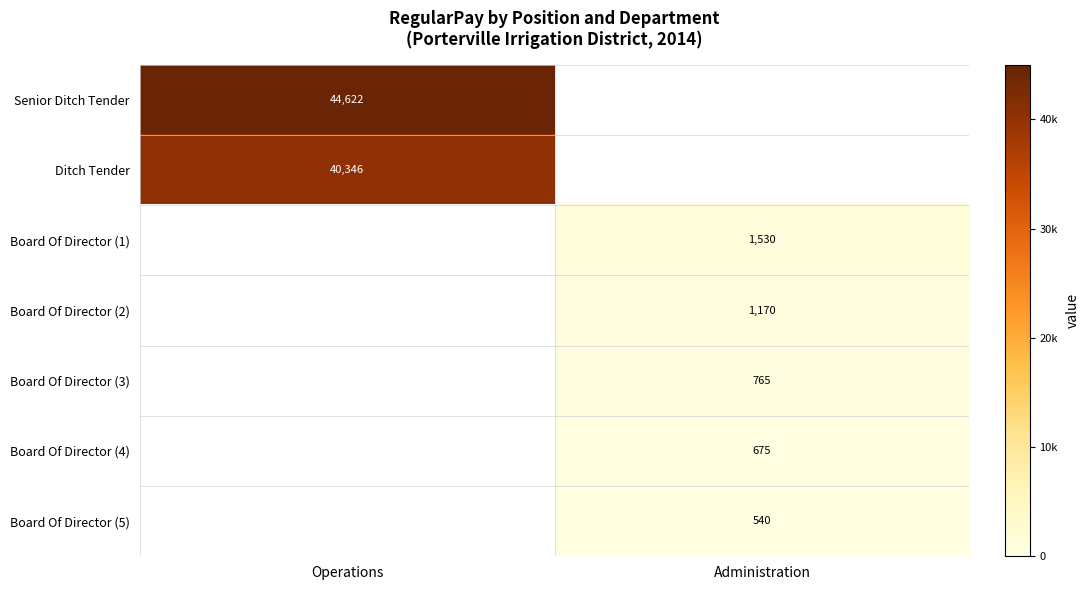

The Ditch Tender series shows 40346 at Operations. True or false?

True